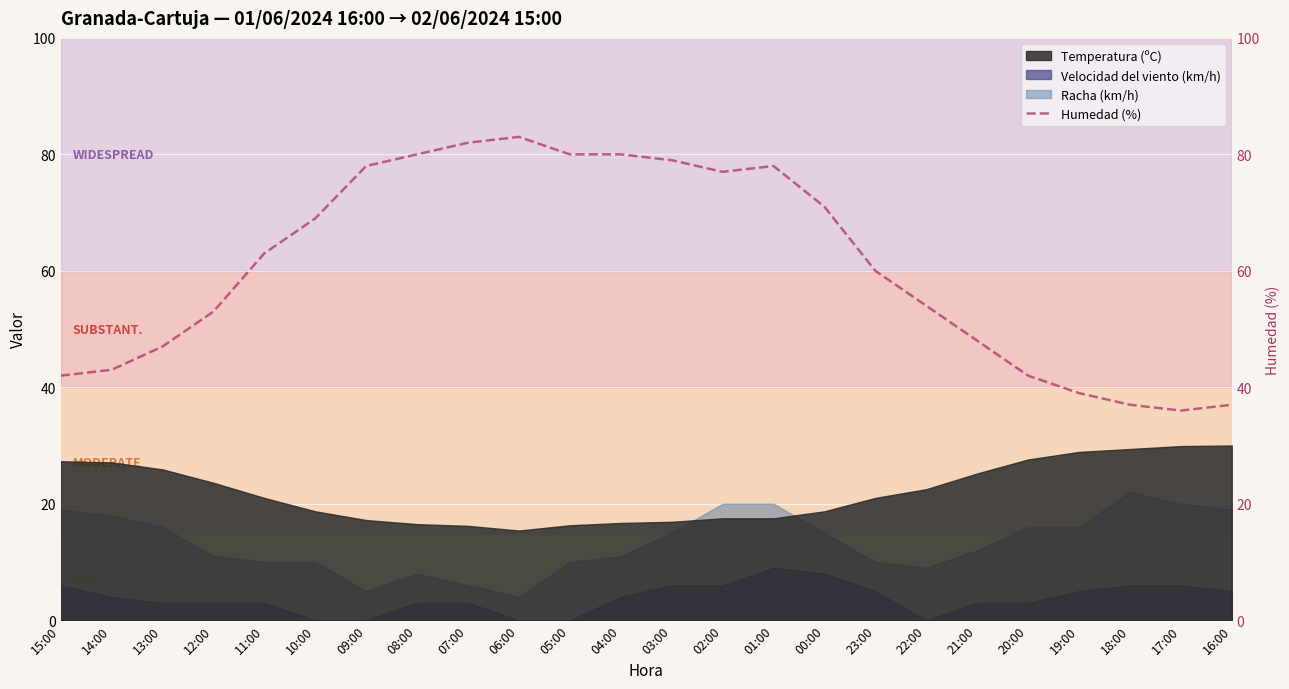

Is it true that the value at 08:00 is 124?

False